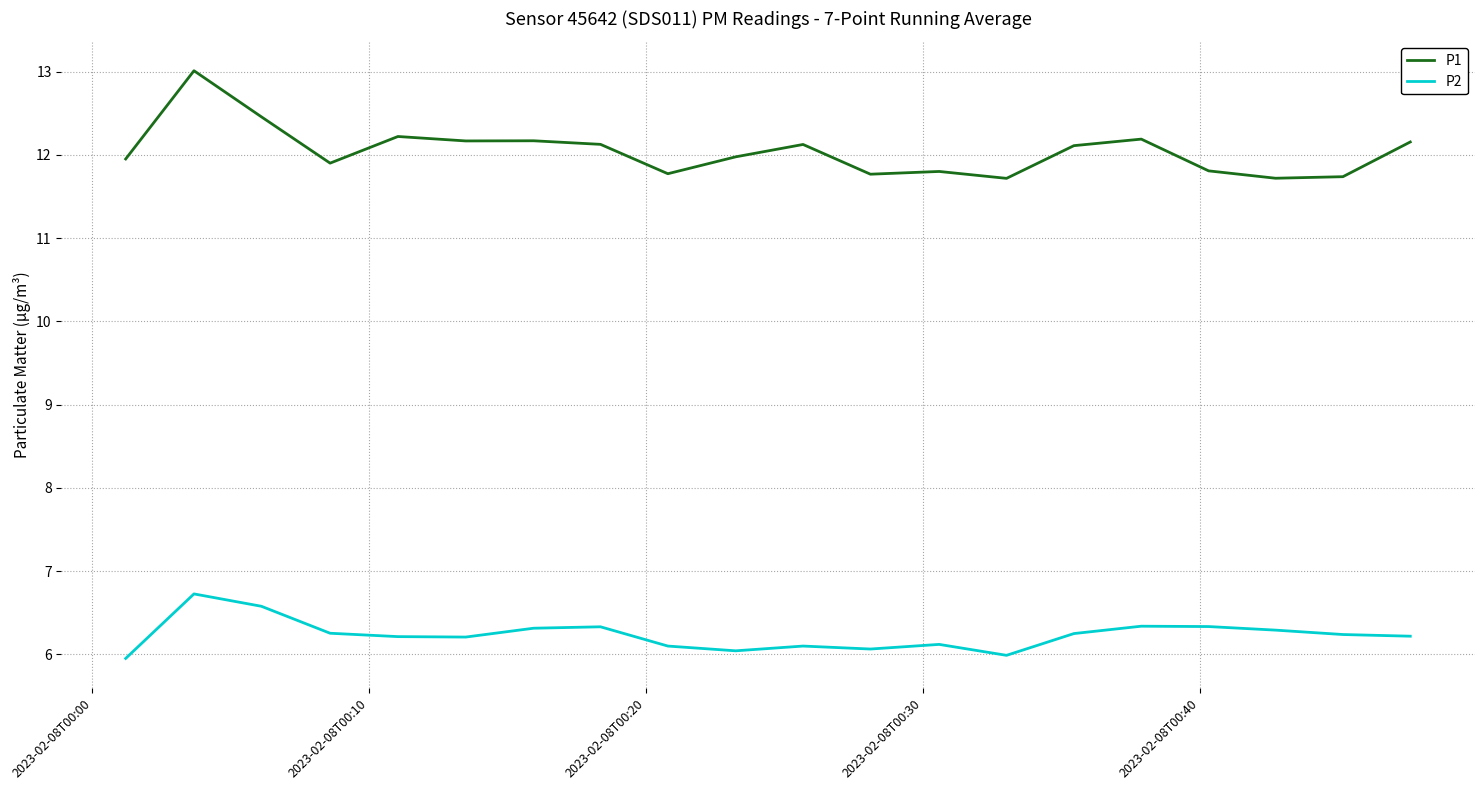

List the series in order of their overall mean, lowest first.

P2, P1